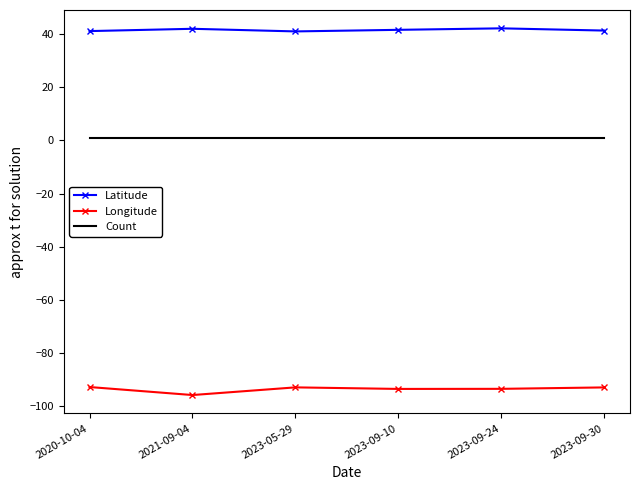

What is the spread (max minus min) of values at 2023-09-24?

135.9